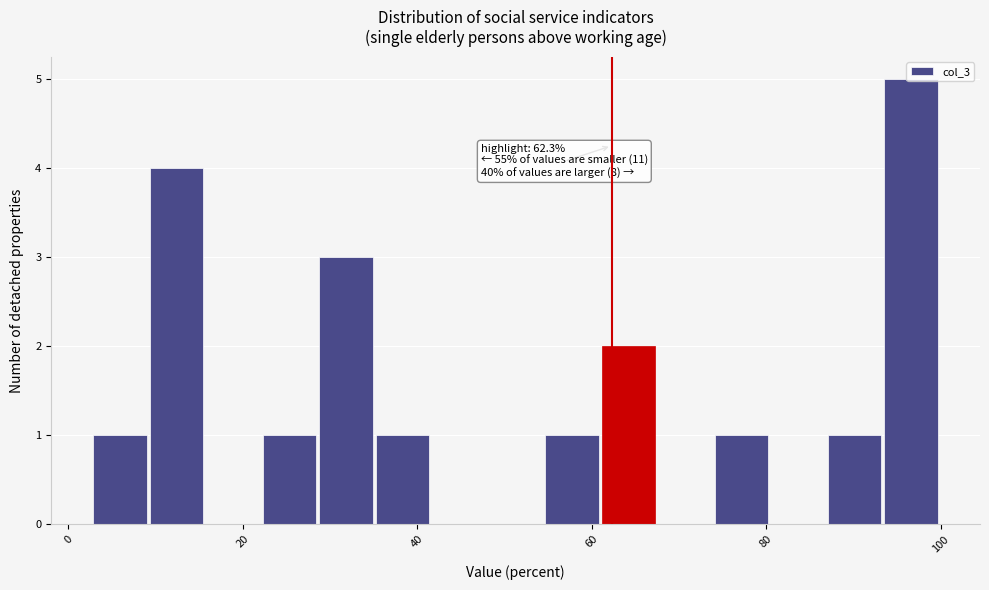

Around what value on the x-axis is the tallest bar? Give the approximate position of its centre, as read against the axis.

96